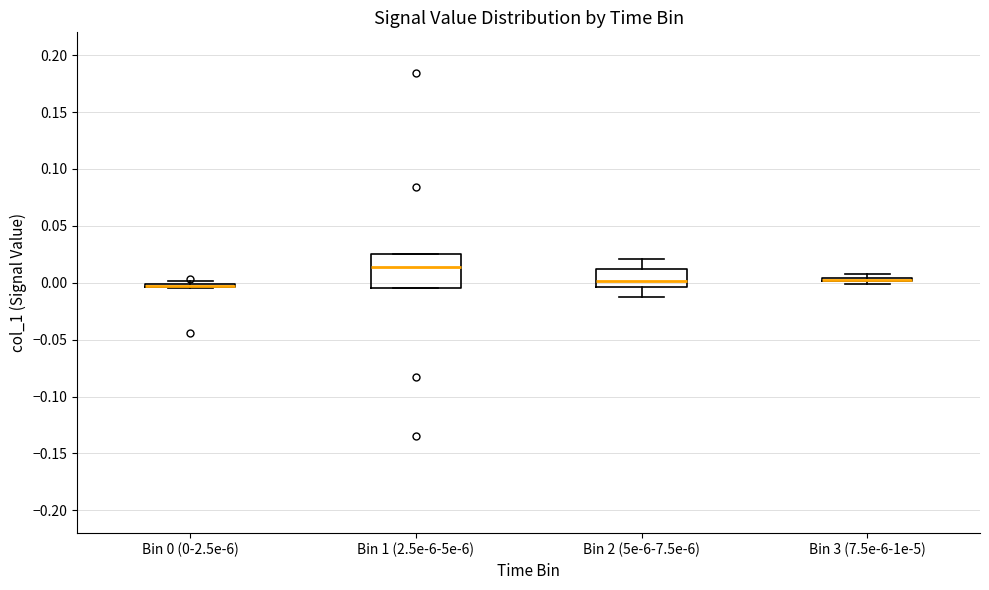

Comparing the boxes themselves (not the whiskers), which one is the tallest?

Bin 1 (2.5e-6-5e-6)